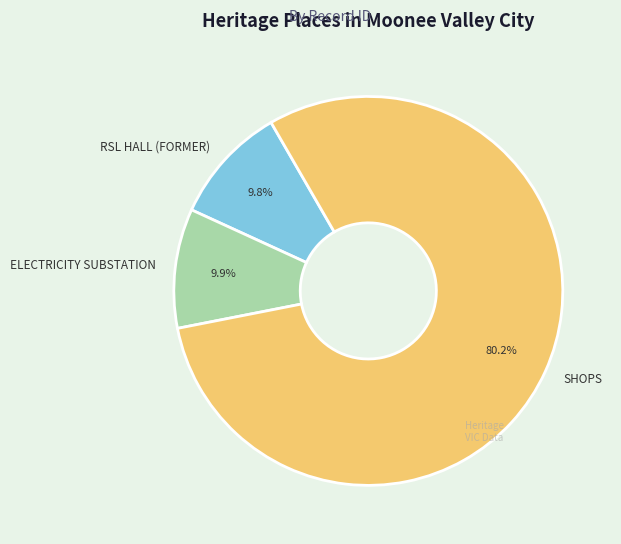

To the nearest percent, what percentage of the pie is ELECTRICITY SUBSTATION?

10%